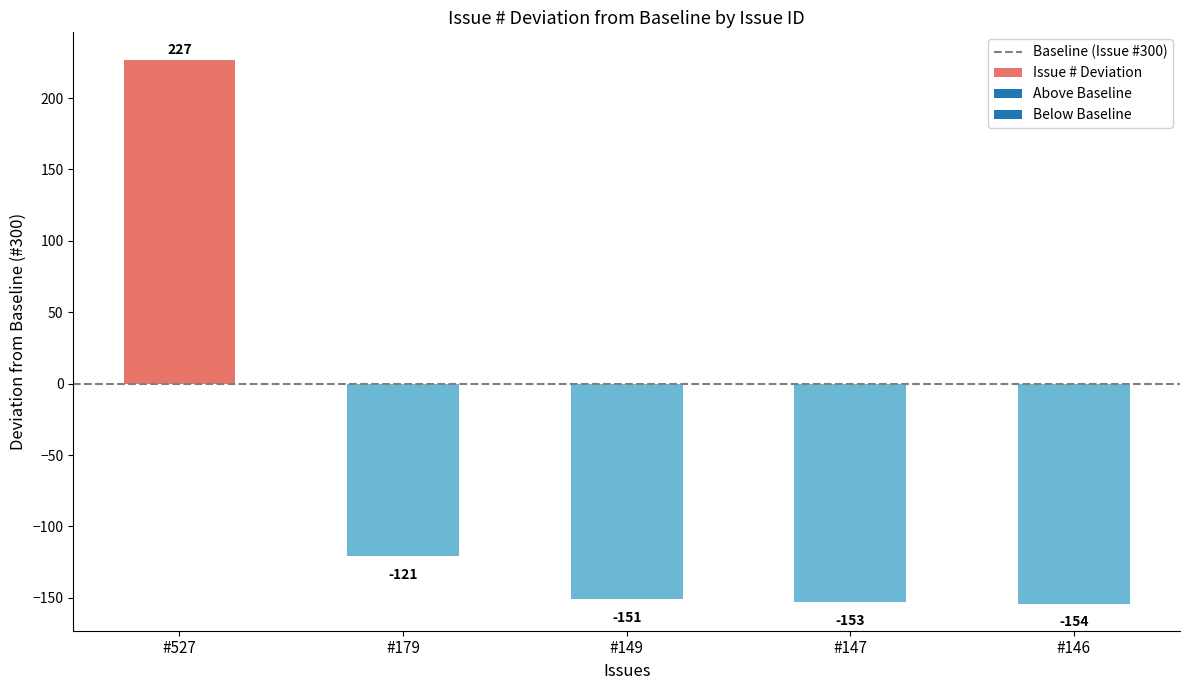

Reading left to right, what are all the values shown in this chart?

227	-121	-151	-153	-154